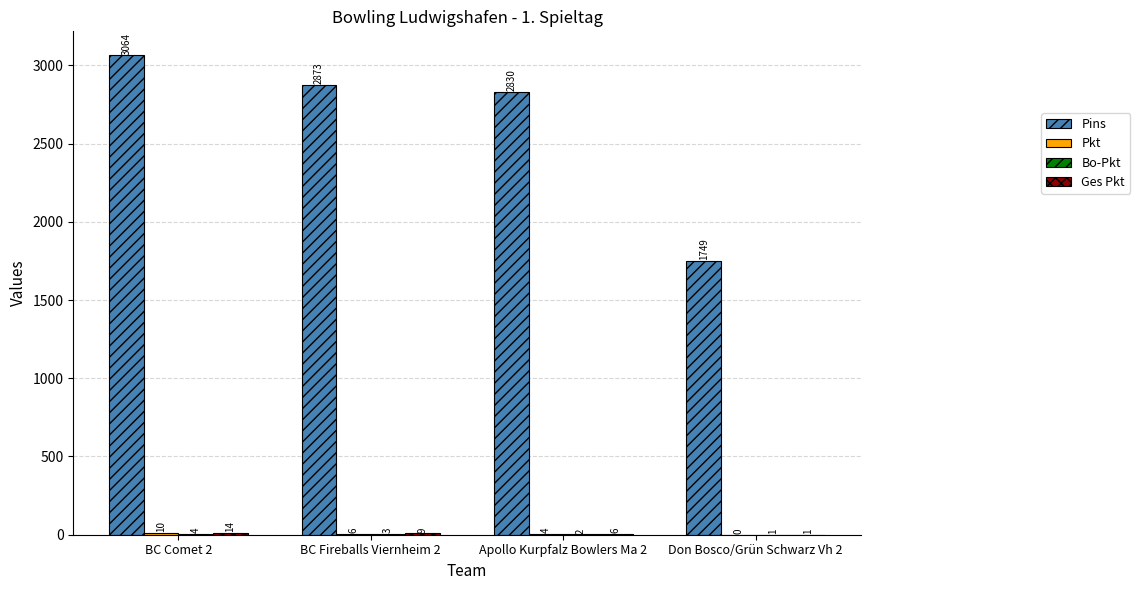

What is the maximum value shown in the chart?

3064